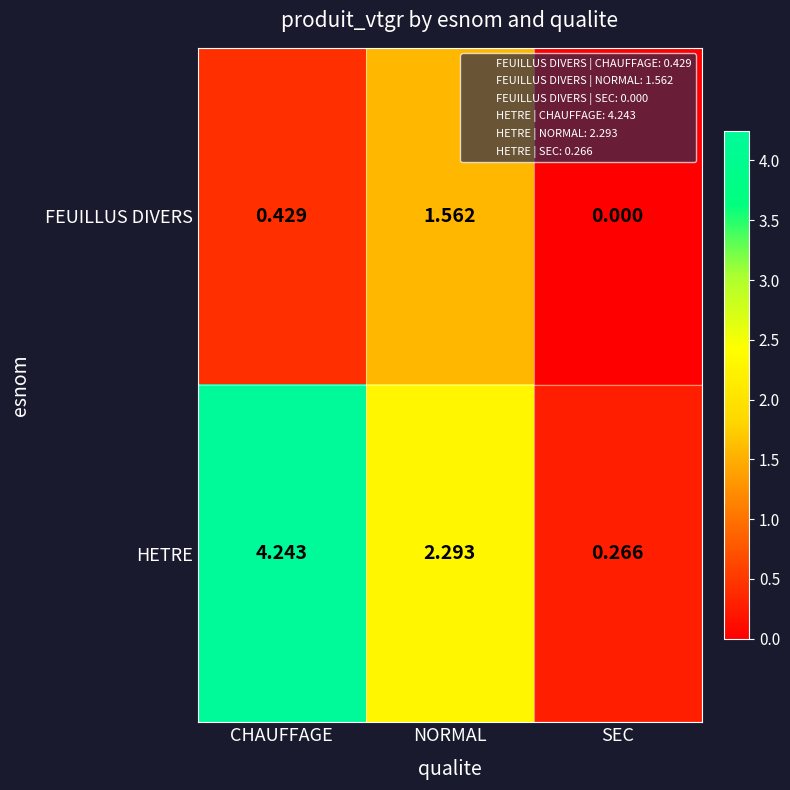

Which series has the largest range (max minus min)?

HETRE